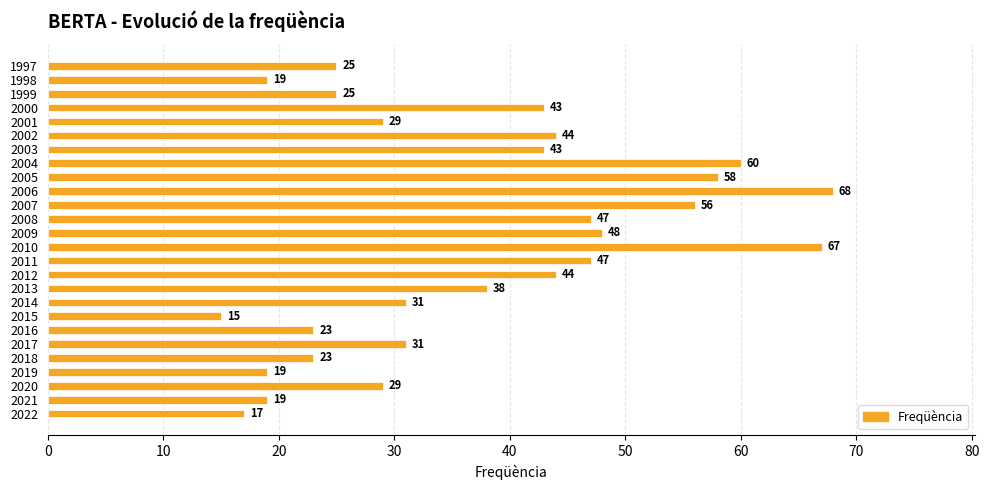

What is the sum of the values at 2000 and 2009?

91